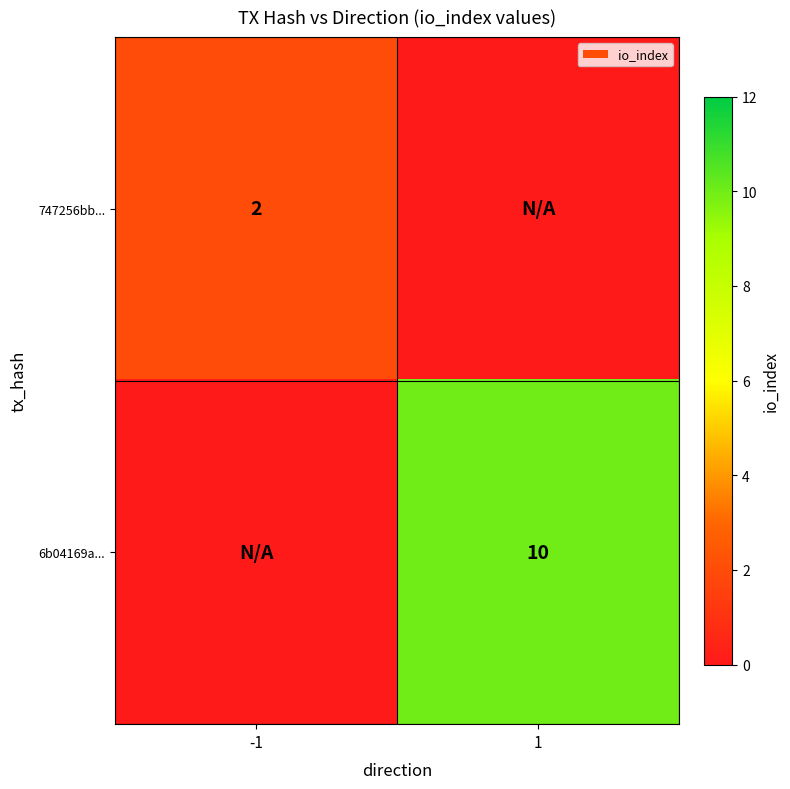

The 6b04169a... series shows 10 at 1. True or false?

True